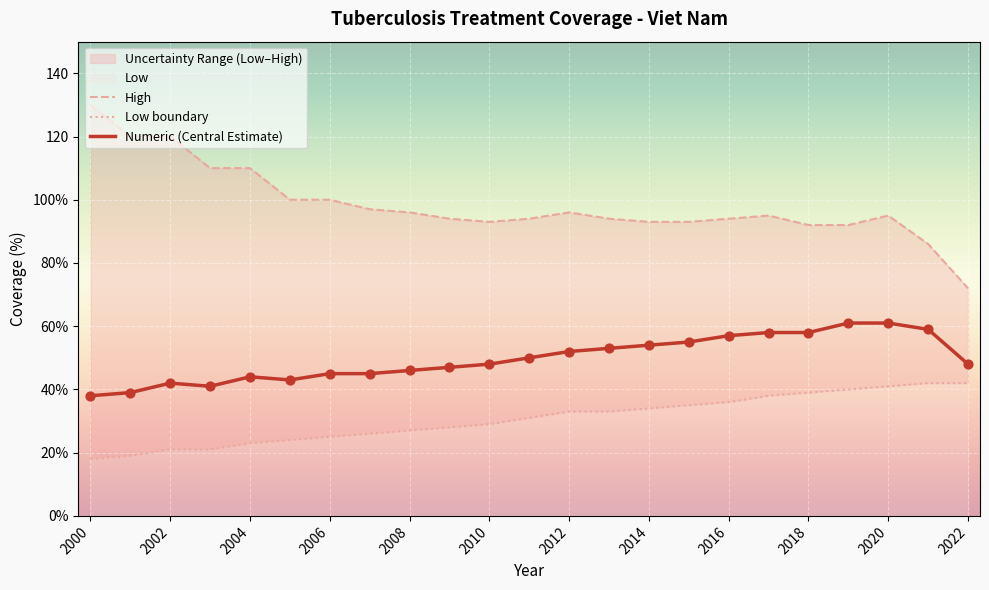

Which series reaches the minimum Y coordinate?

Low